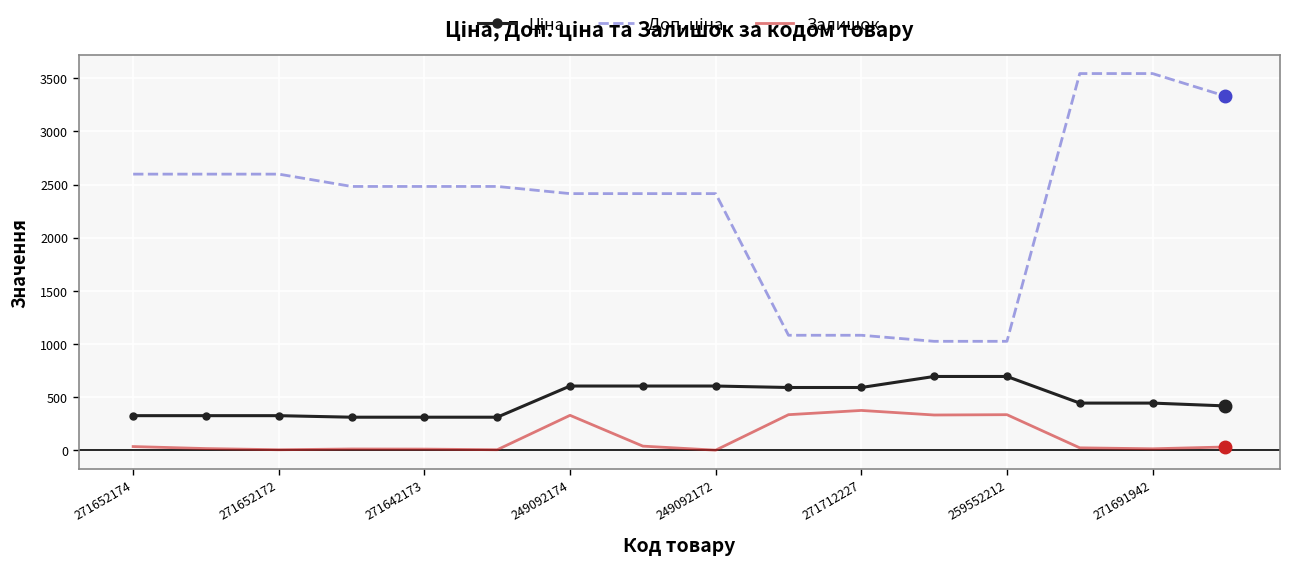

What is the difference between the maximum and minimum values in the Залишок series?

374.0